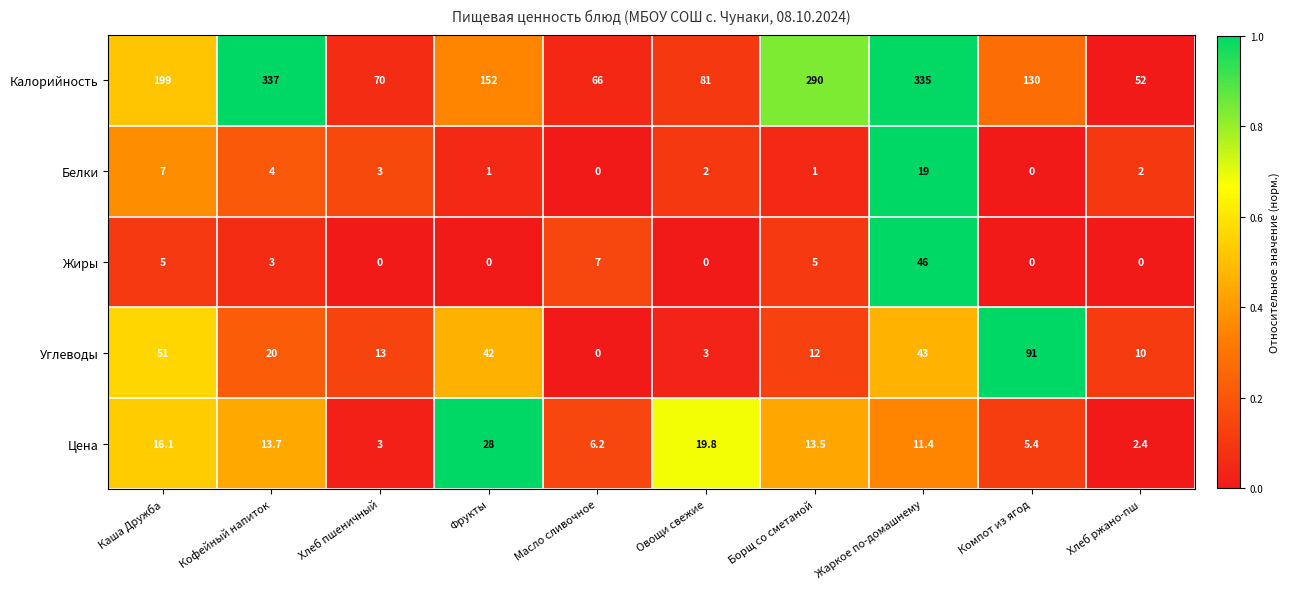

At which category does the chart reach its peak across all series?

Кофейный напиток